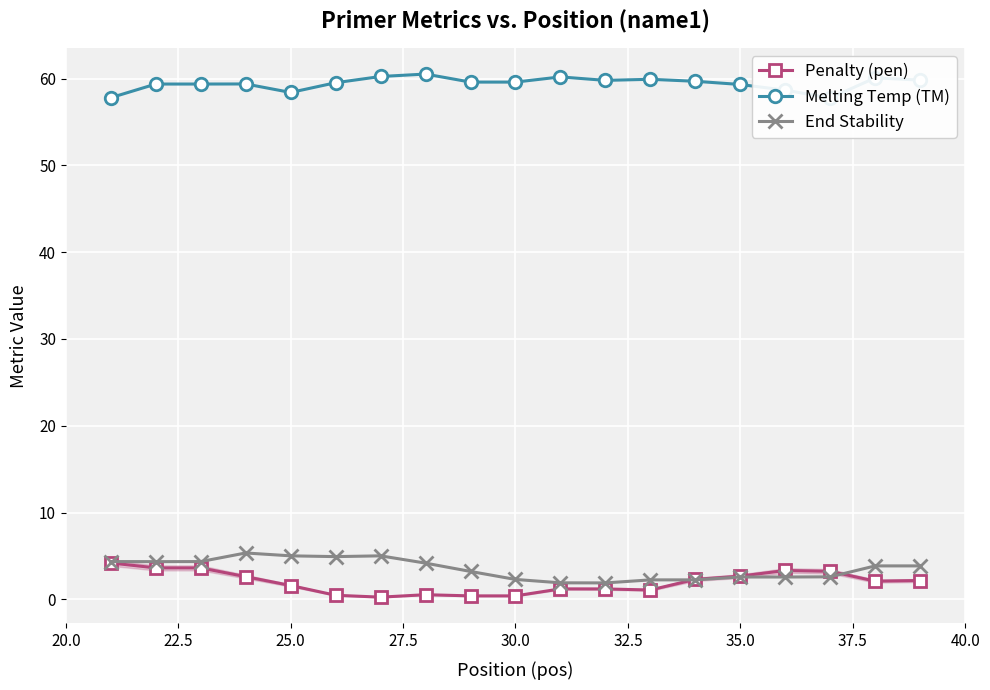

What is the greatest value displayed?

60.5